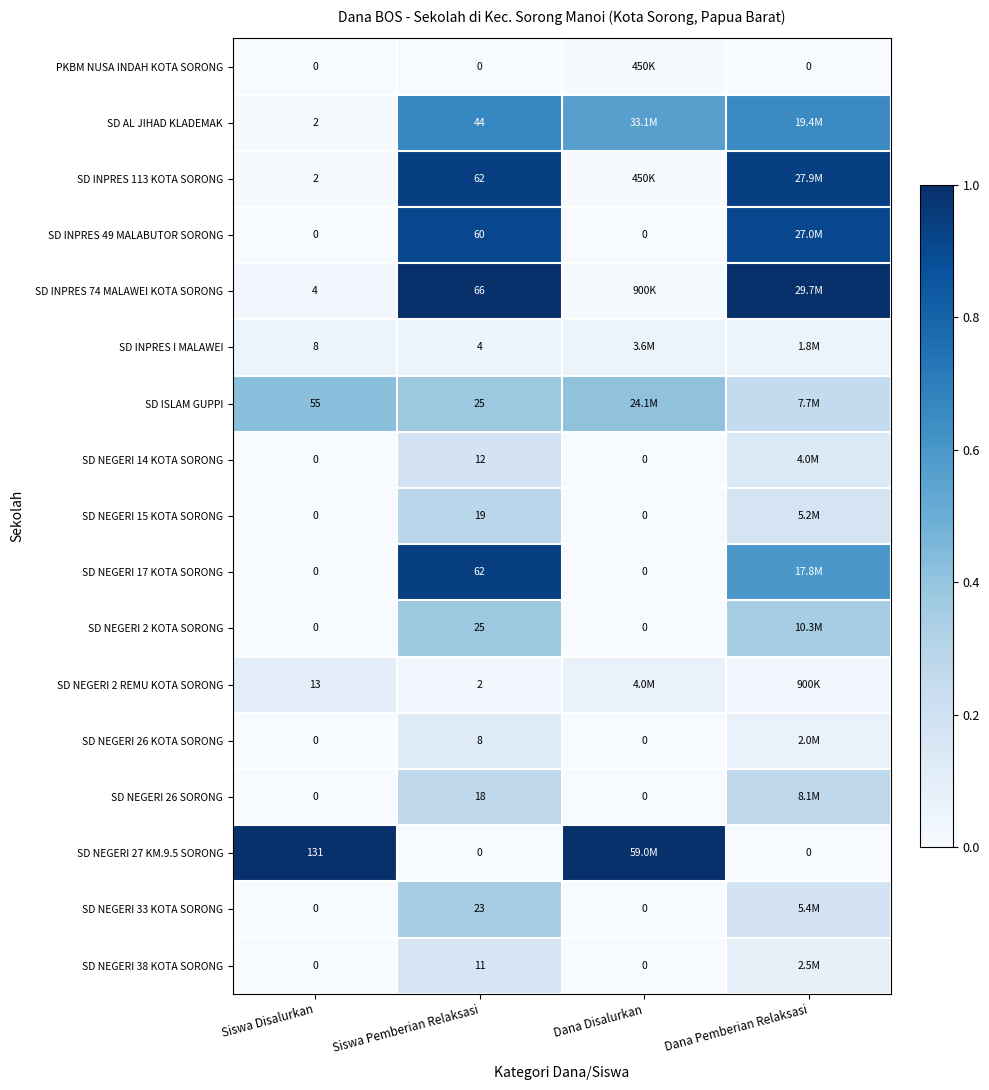

Which category has the lowest value across all series?

Siswa Disalurkan